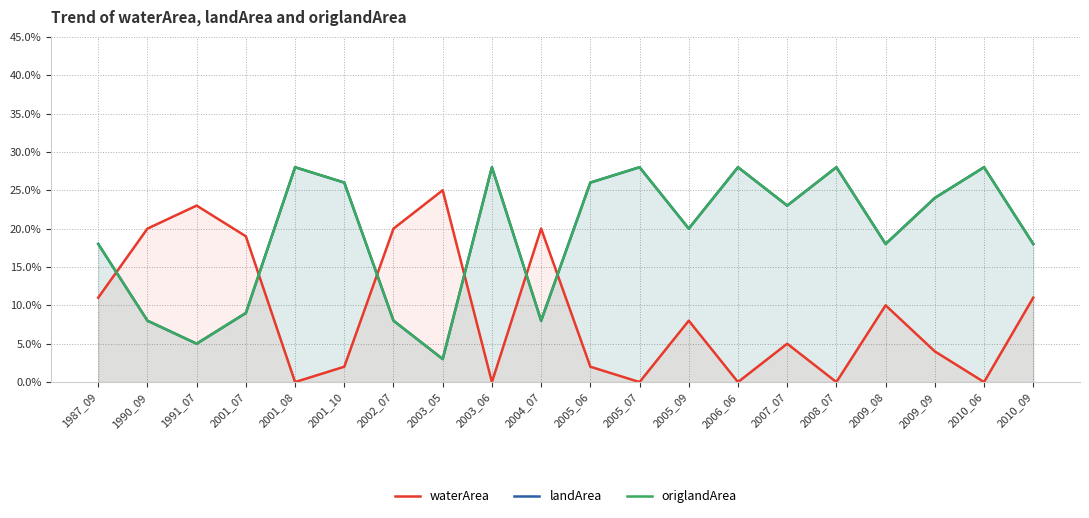

True or false: landArea has a value of 0.3 at 2008_07.

True